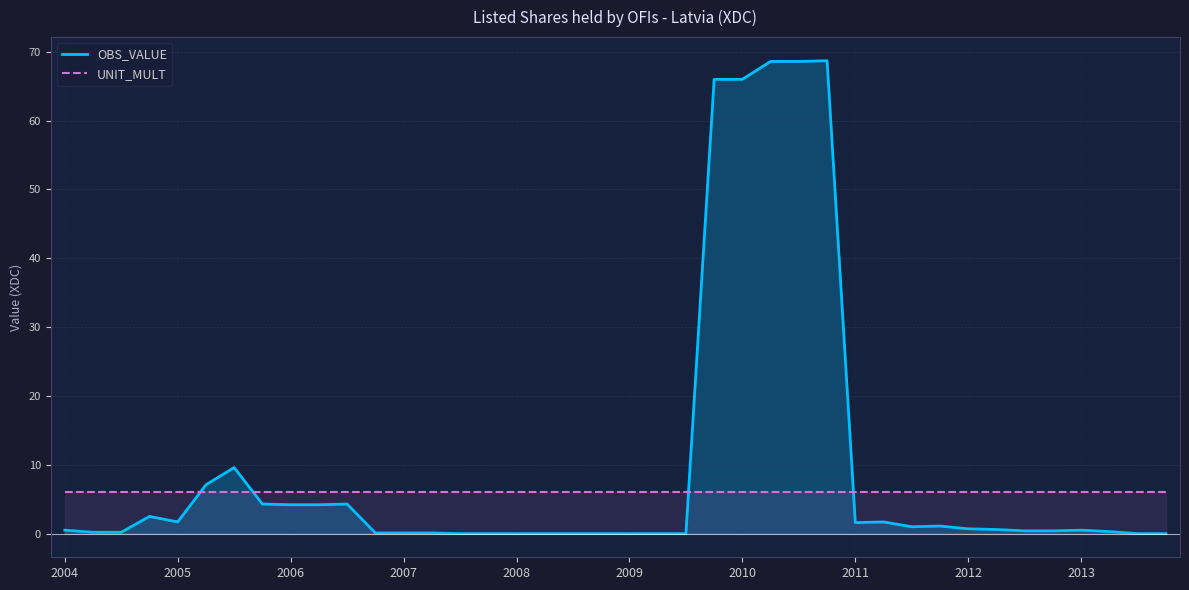

List the series in order of their overall mean, highest first.

OBS_VALUE, UNIT_MULT